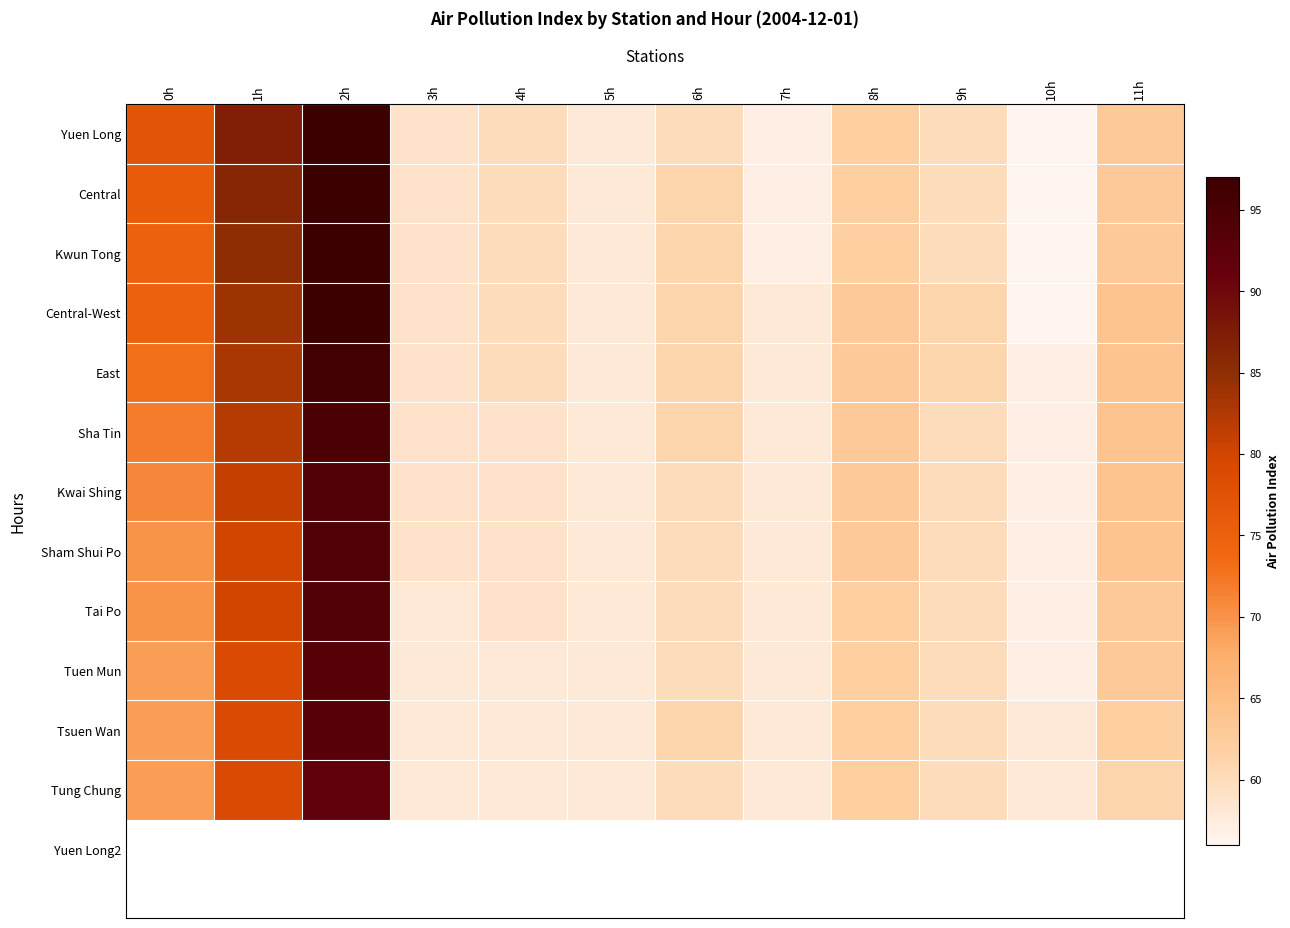

Which series has the largest total across all categories?

Yuen Long